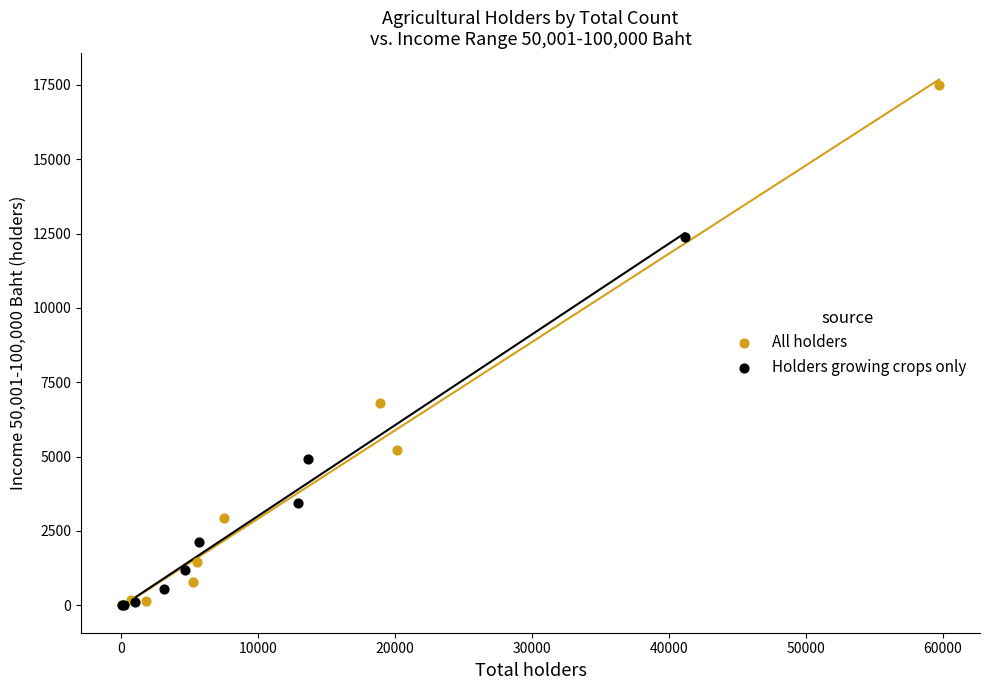

Which series has the largest Y range (max minus min)?

All holders